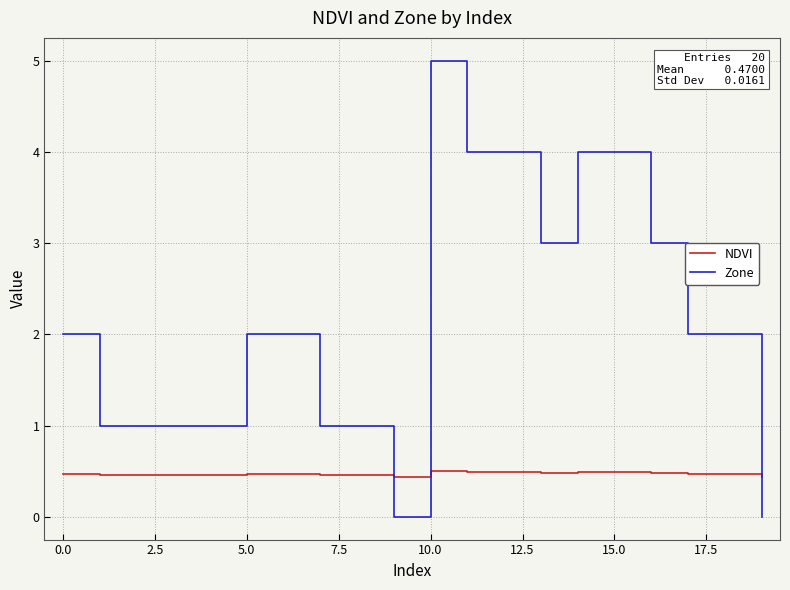

Which series has the largest range (max minus min)?

Zone